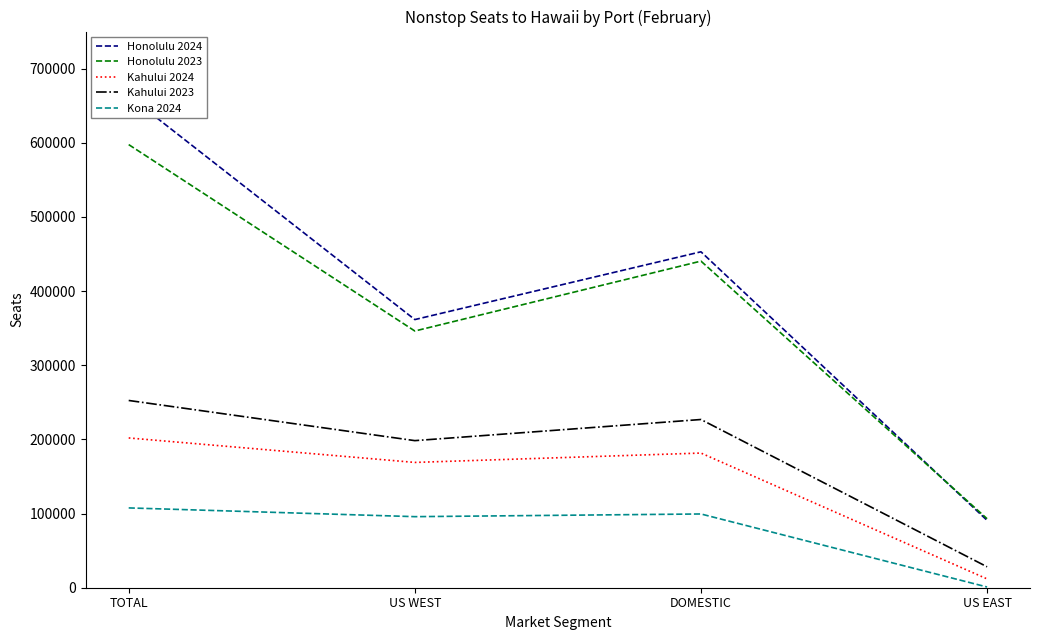

At which category does Honolulu 2023 reach its first local peak?

DOMESTIC